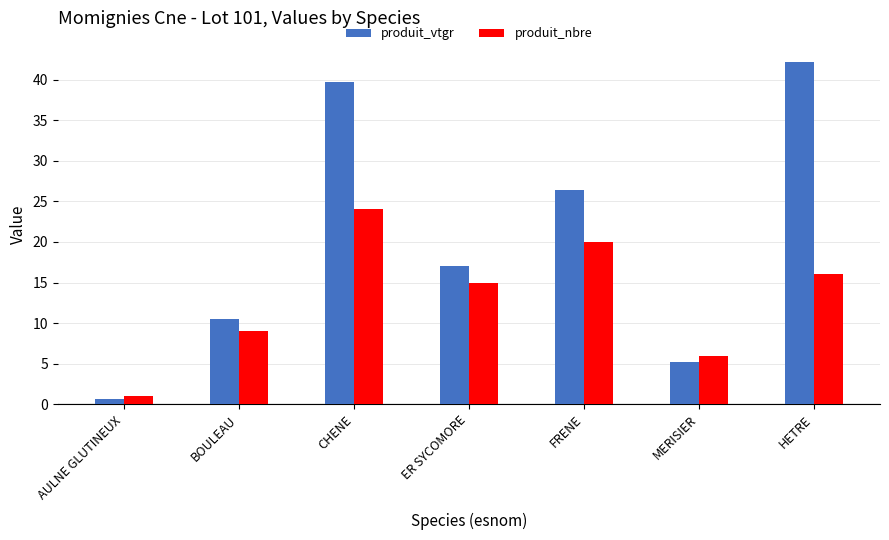

At how many categories does at least one series exceed 30?

2